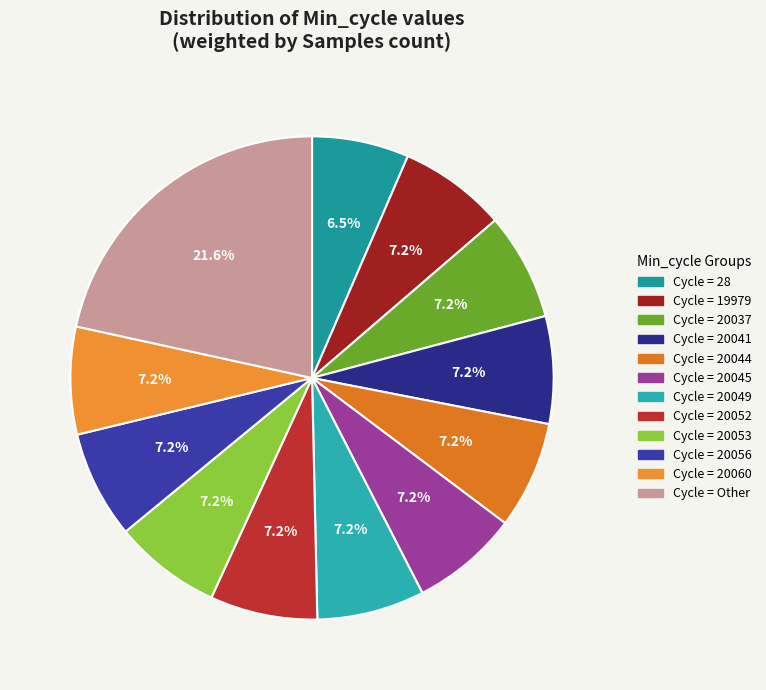

Is there any slice that represents more than half of the pie?

No